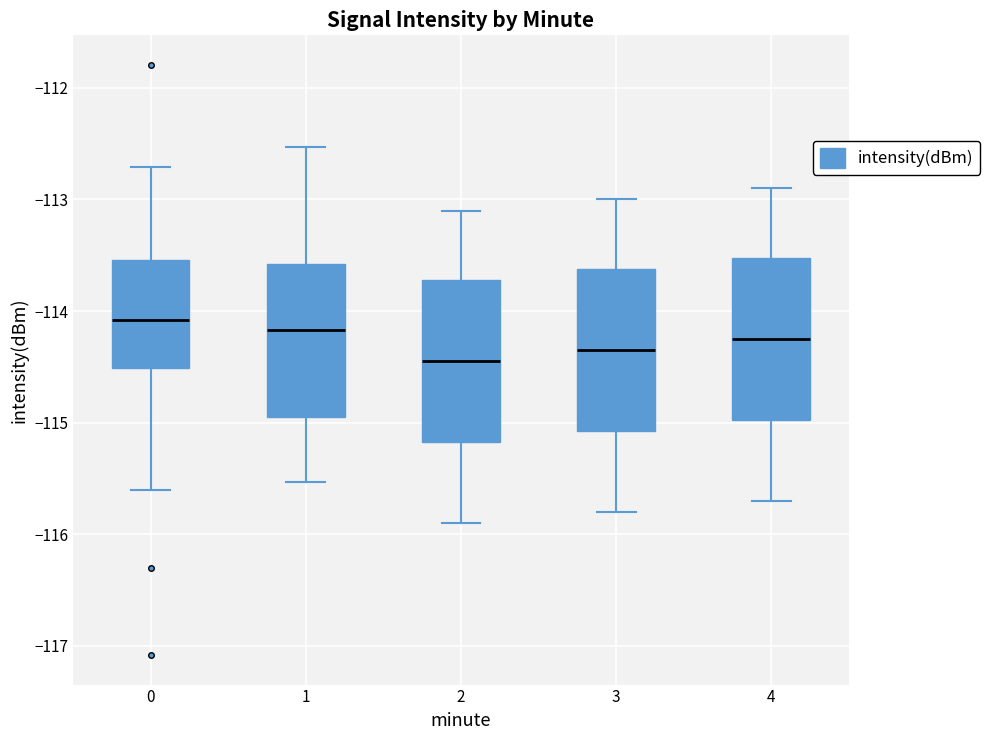

Where does the upper whisker of the box at x = 2 end on the y-axis? The values are not printed on the chart, so give them approximately, as read against the axis.

-113.1